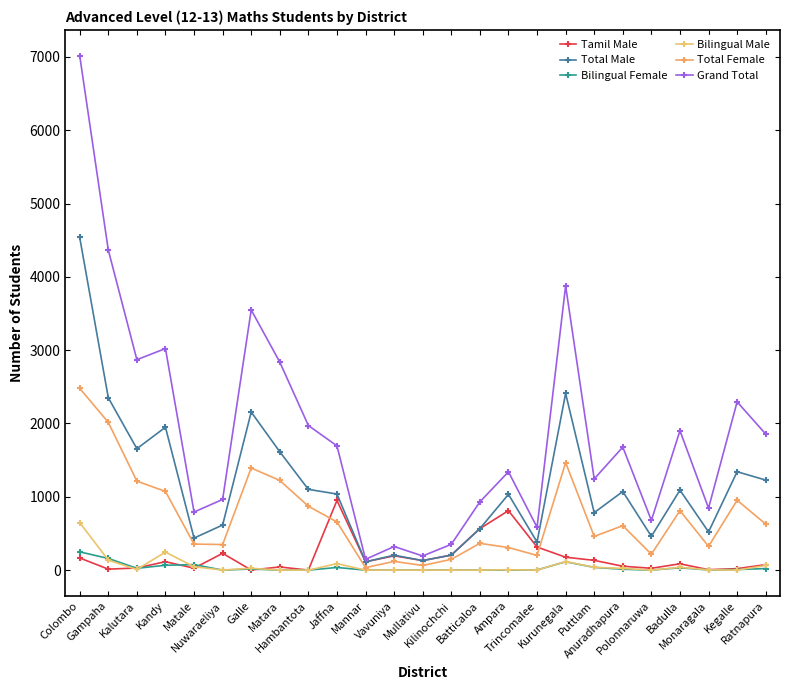

List the series in order of their peak value, lowest first.

Bilingual Female, Bilingual Male, Tamil Male, Total Female, Total Male, Grand Total